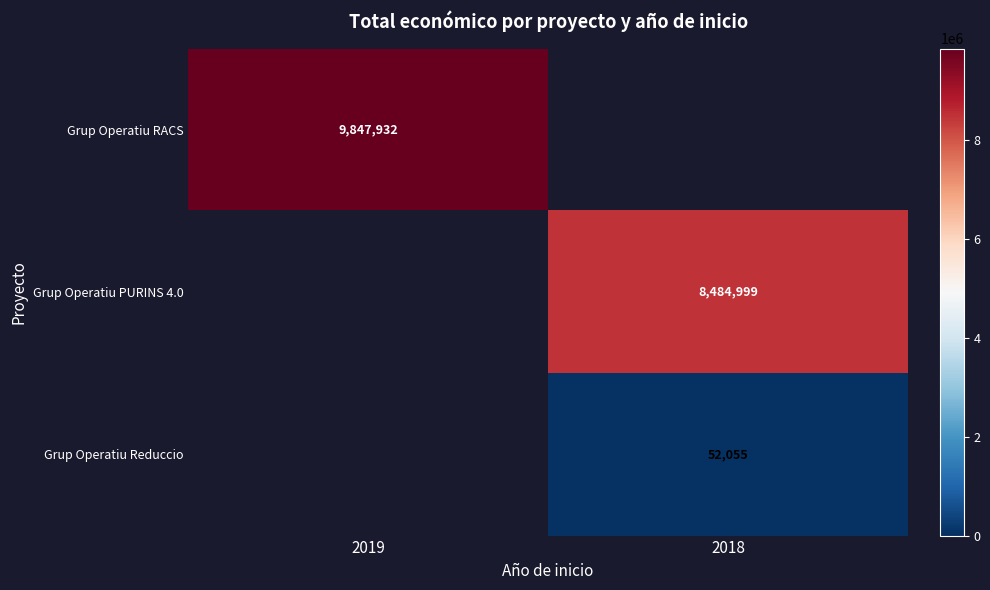

The Grup Operatiu RACS series shows 9847932 at 2019. True or false?

True